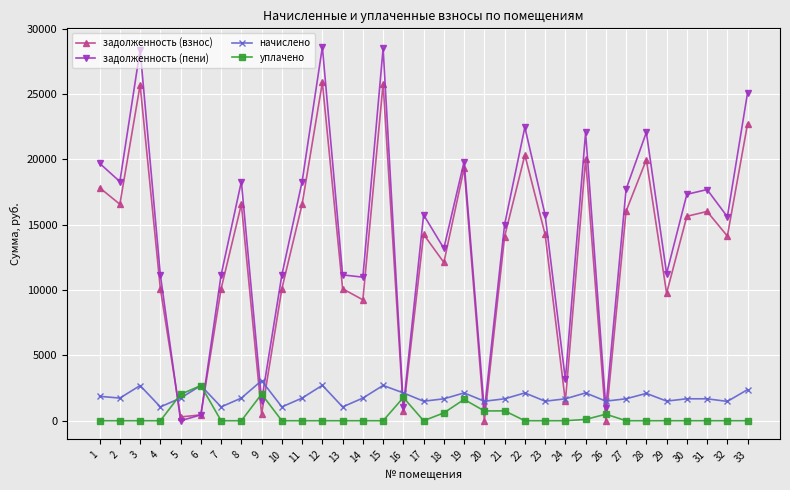

Where is the first local minimum for задолженность (пени)?

2